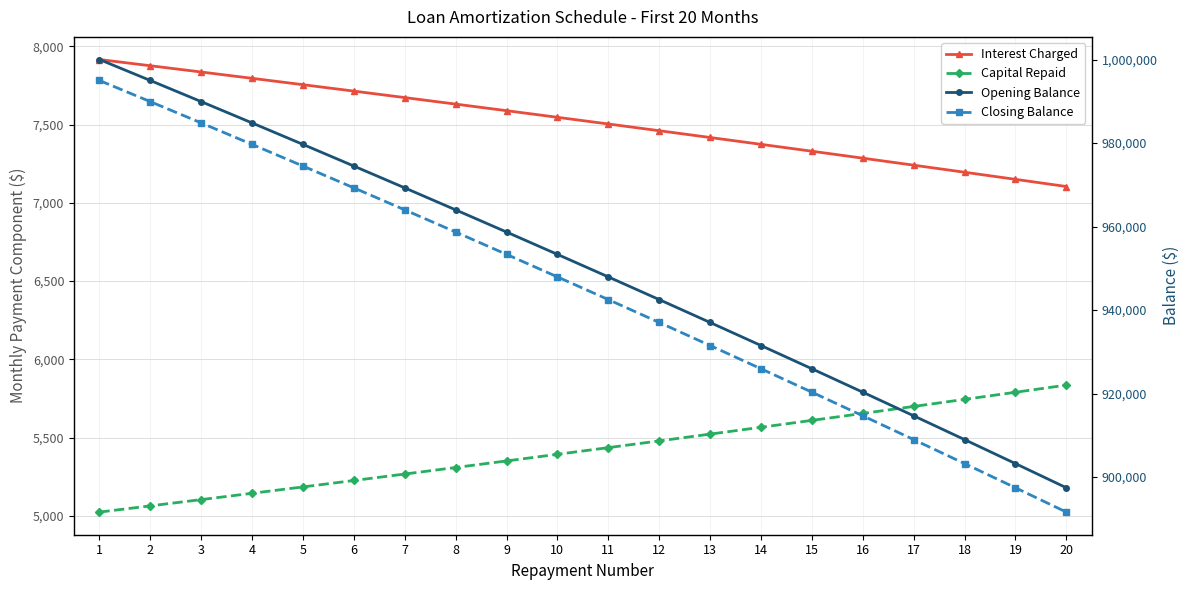

At 4, list the series in order from smallest to largest.

Capital Repaid, Interest Charged, Closing Balance, Opening Balance